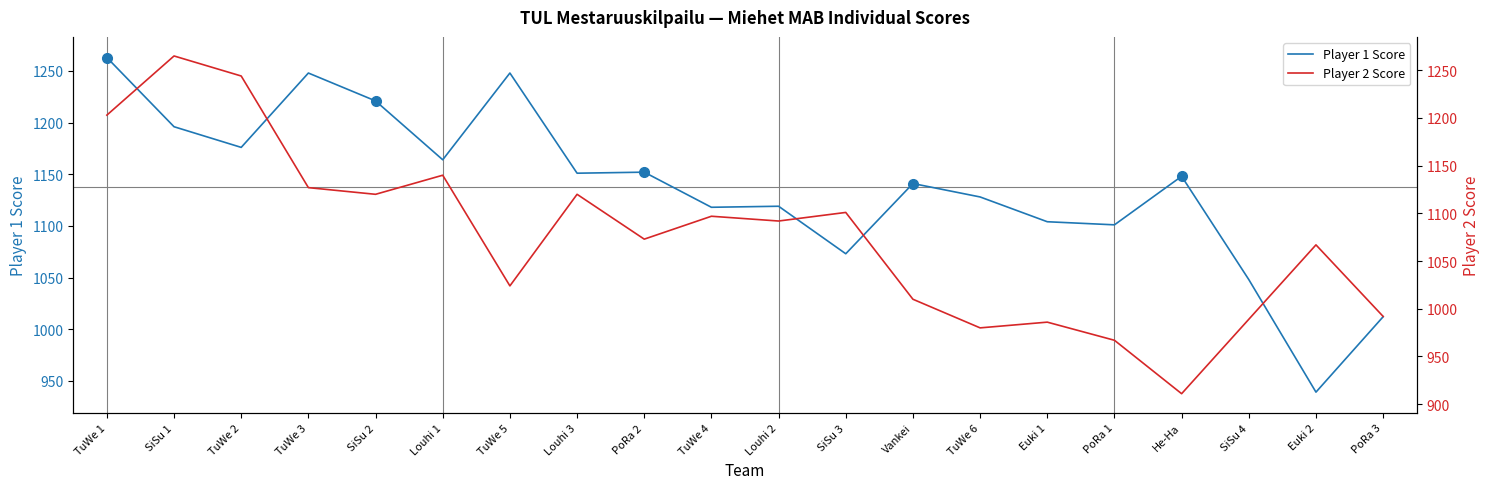

What is the label of the 12th point from the right?

PoRa 2